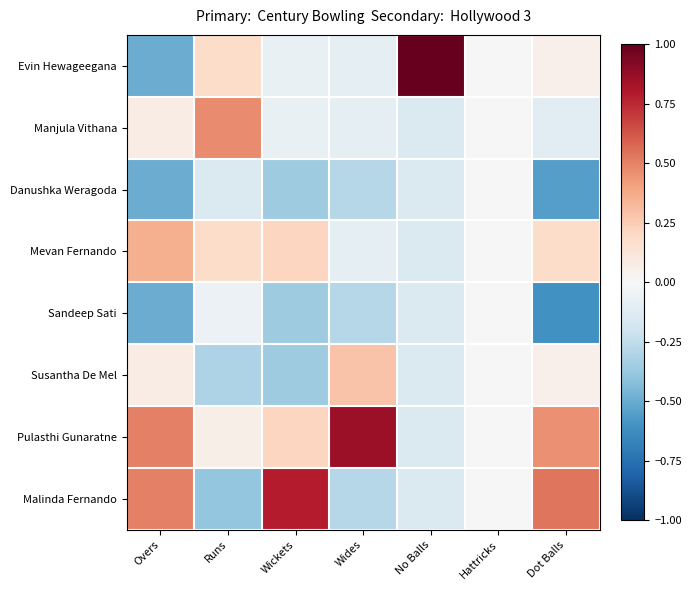

Reading left to right, extract all data points from this chart.

Evin Hewageegana: Overs=-0.5	Runs=0.2	Wickets=-0.1	Wides=-0.1	No Balls=1.0	Hattricks=0.0	Dot Balls=0.0
Manjula Vithana: Overs=0.1	Runs=0.5	Wickets=-0.1	Wides=-0.1	No Balls=-0.1	Hattricks=0.0	Dot Balls=-0.1
Danushka Weragoda: Overs=-0.5	Runs=-0.1	Wickets=-0.4	Wides=-0.3	No Balls=-0.1	Hattricks=0.0	Dot Balls=-0.6
Mevan Fernando: Overs=0.4	Runs=0.2	Wickets=0.2	Wides=-0.1	No Balls=-0.1	Hattricks=0.0	Dot Balls=0.2
Sandeep Sati: Overs=-0.5	Runs=-0.1	Wickets=-0.4	Wides=-0.3	No Balls=-0.1	Hattricks=0.0	Dot Balls=-0.6
Susantha De Mel: Overs=0.1	Runs=-0.3	Wickets=-0.4	Wides=0.3	No Balls=-0.1	Hattricks=0.0	Dot Balls=0.0
Pulasthi Gunaratne: Overs=0.5	Runs=0.1	Wickets=0.2	Wides=0.9	No Balls=-0.1	Hattricks=0.0	Dot Balls=0.5
Malinda Fernando: Overs=0.5	Runs=-0.4	Wickets=0.8	Wides=-0.3	No Balls=-0.1	Hattricks=0.0	Dot Balls=0.5